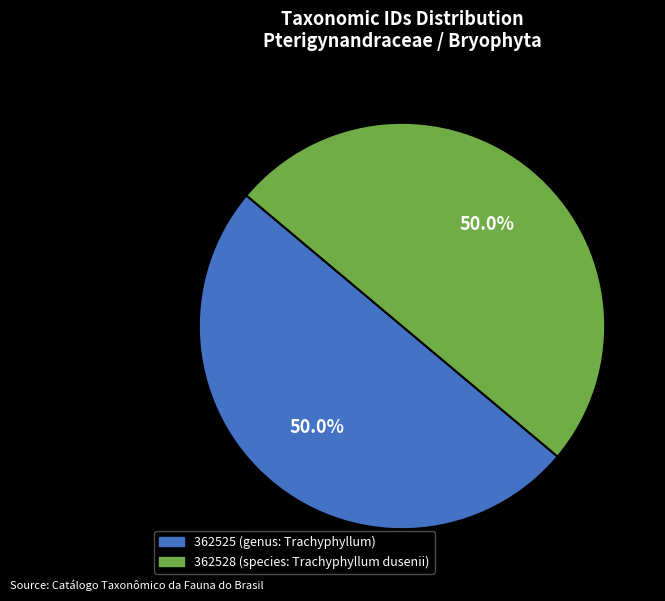

Approximately how many times larger is the value at 362525 (genus: Trachyphyllum) compared to 362528 (species: Trachyphyllum dusenii)?

1.0